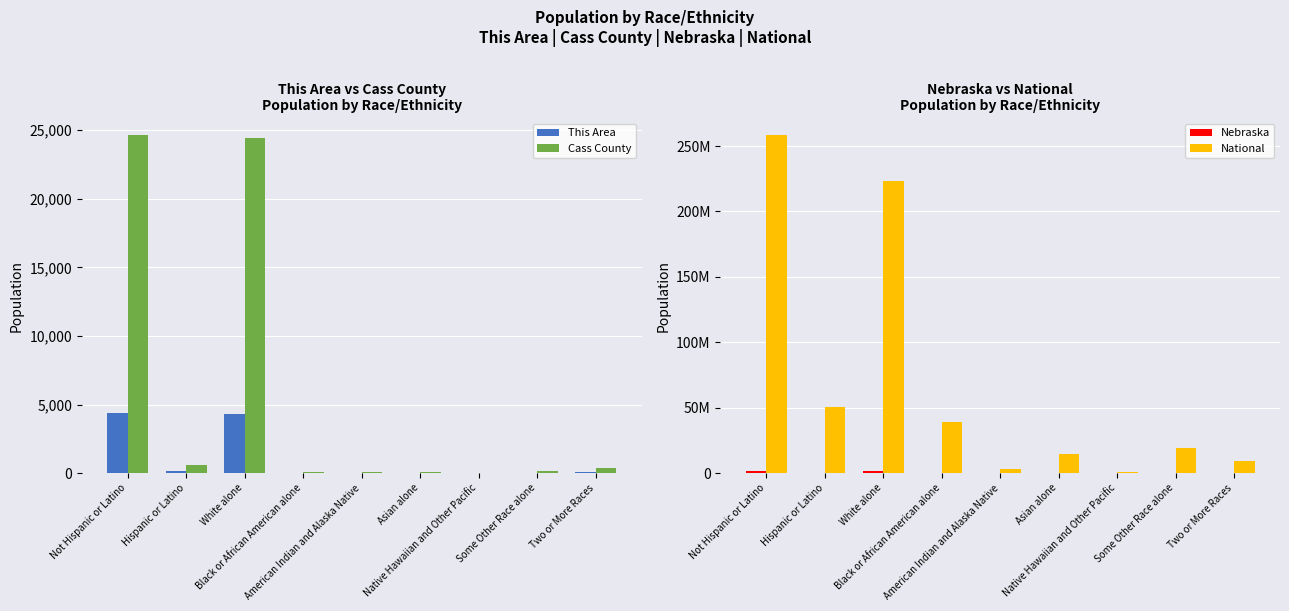

True or false: Cass County has a value of 608 at Hispanic or Latino.

True